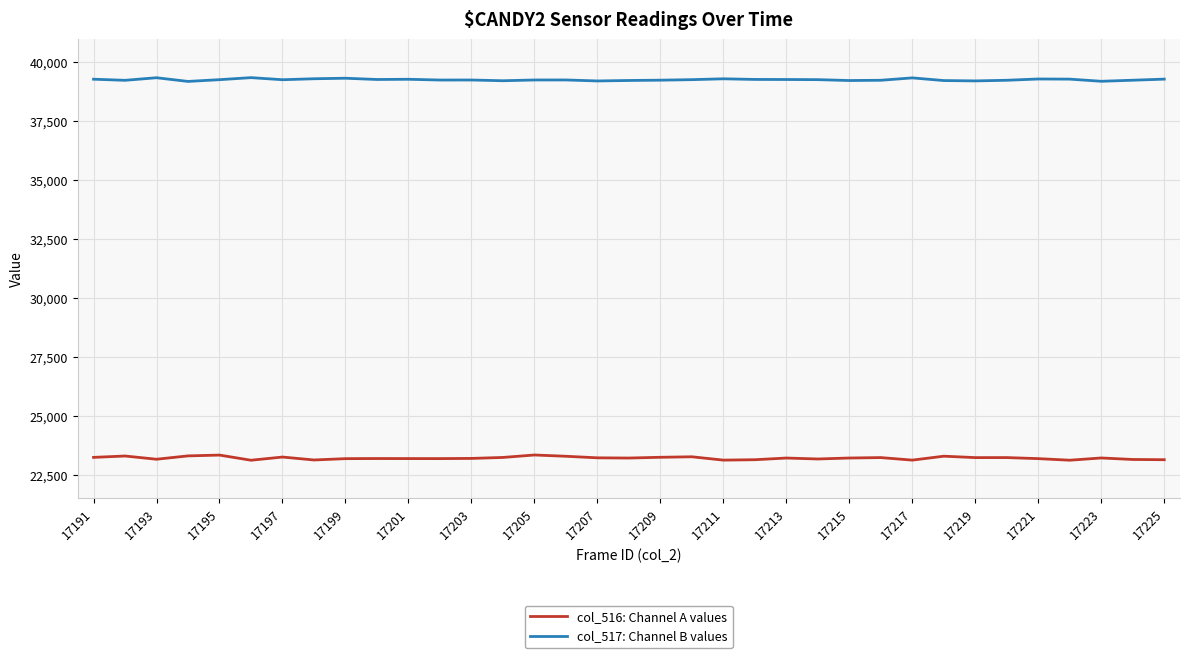

What is the greatest value displayed?

39329